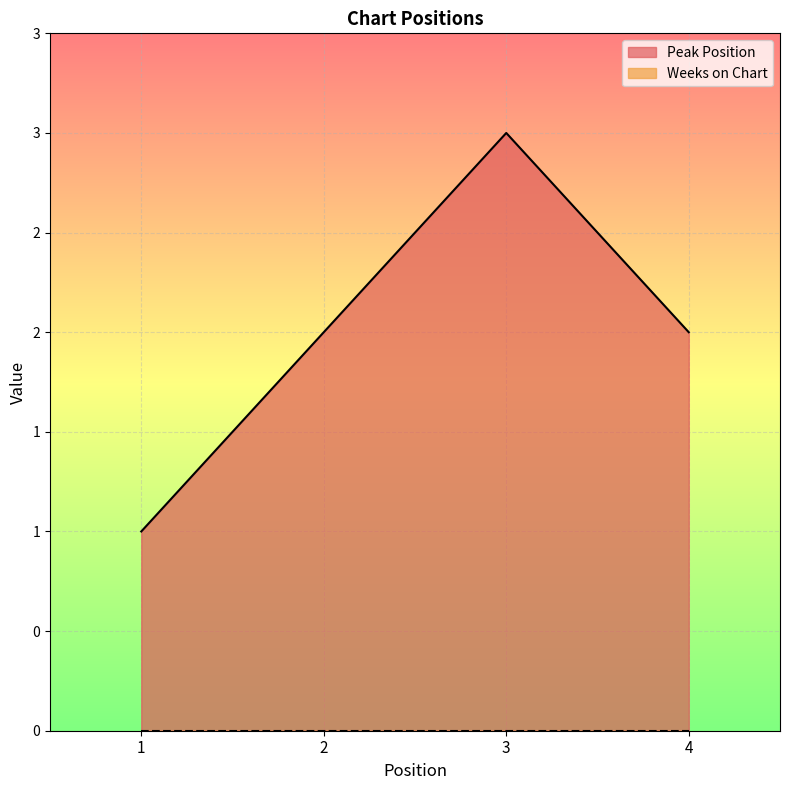

Is it true that the value at 2 is 2?

True